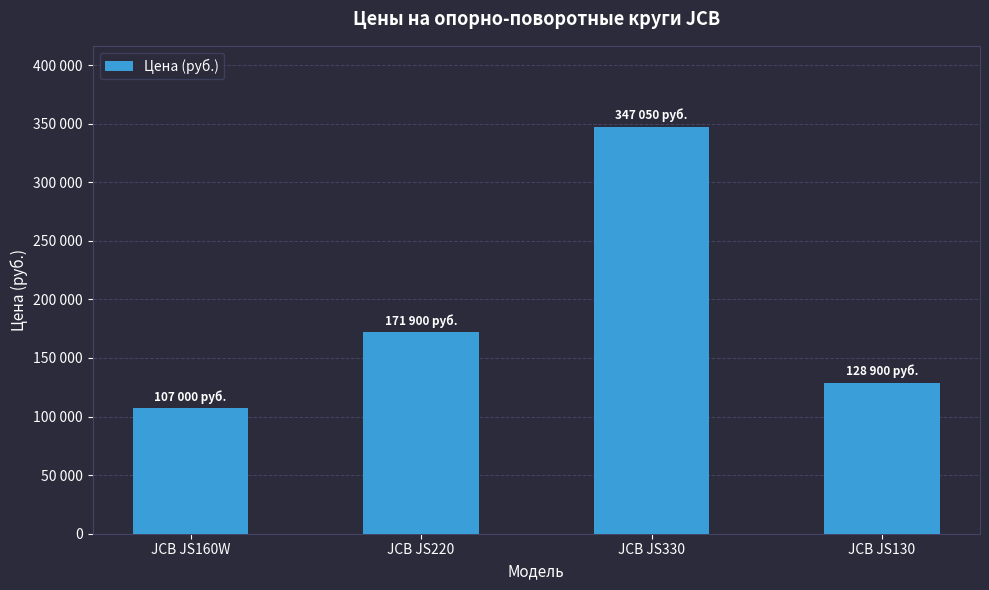

Is it true that the value at JCB JS160W is 107000?

True